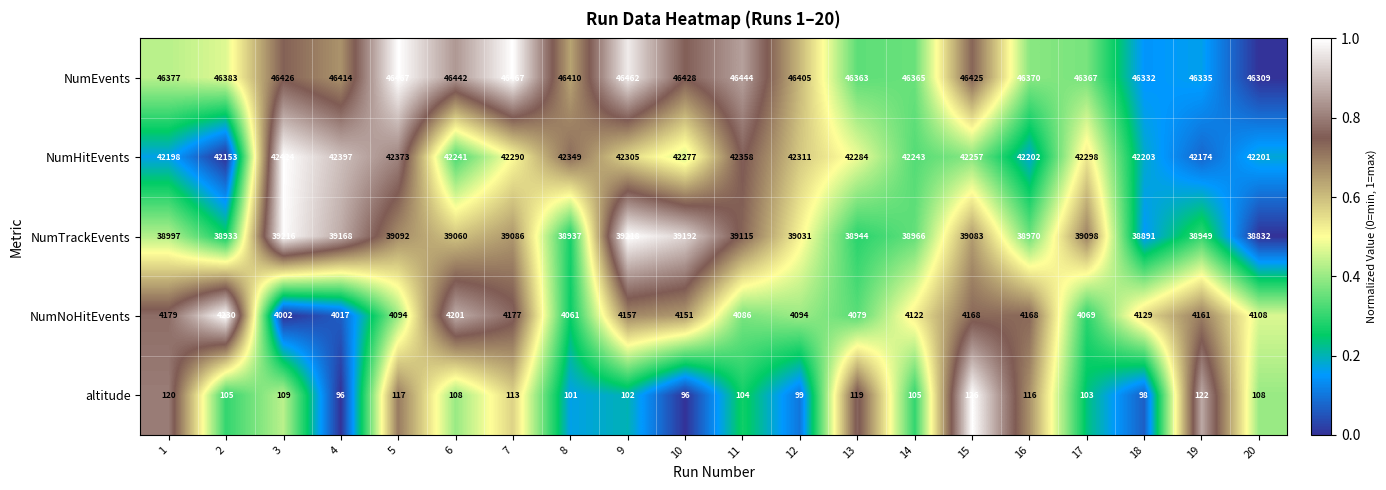

Read the altitude value at 20, to the nearest 5.

110